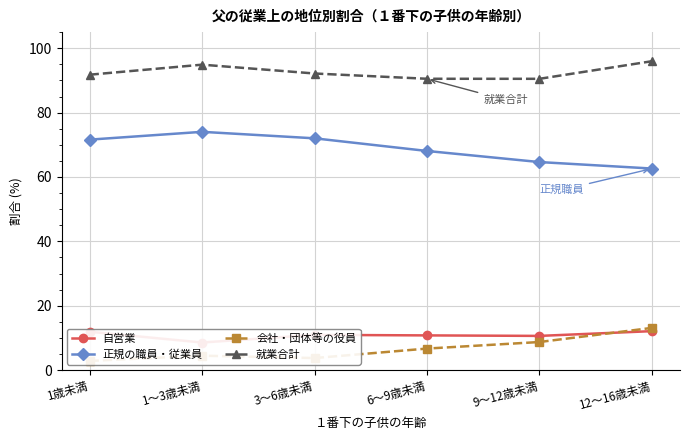

What is the sum of all 自営業 values?

65.1